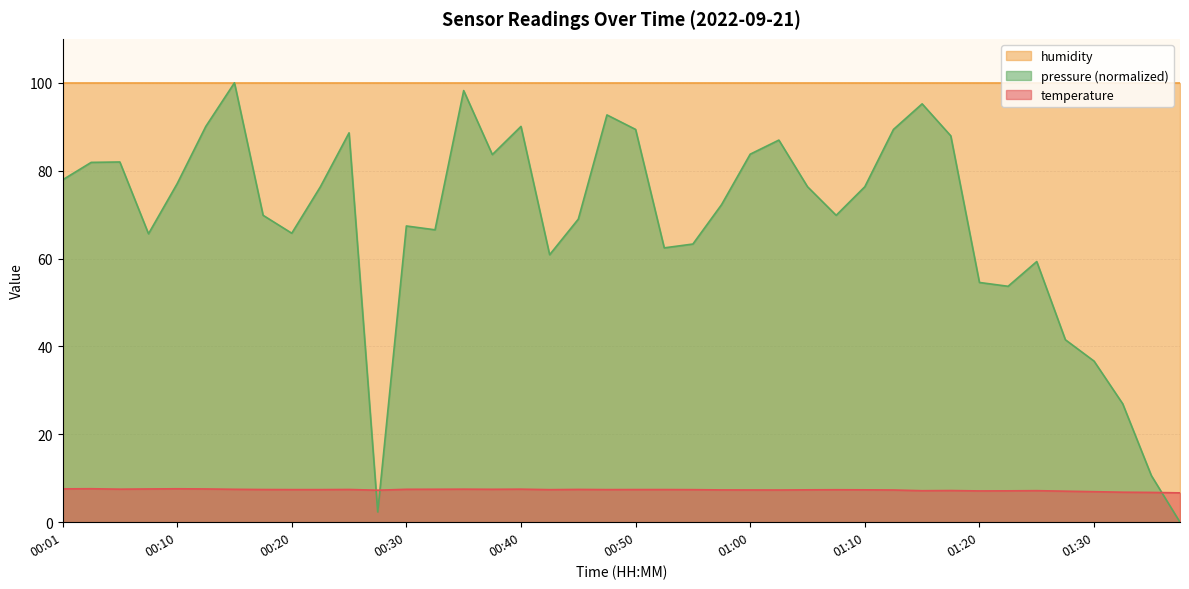

How many points are lower than both their immediate neighbors (excluding endpoints)?

8